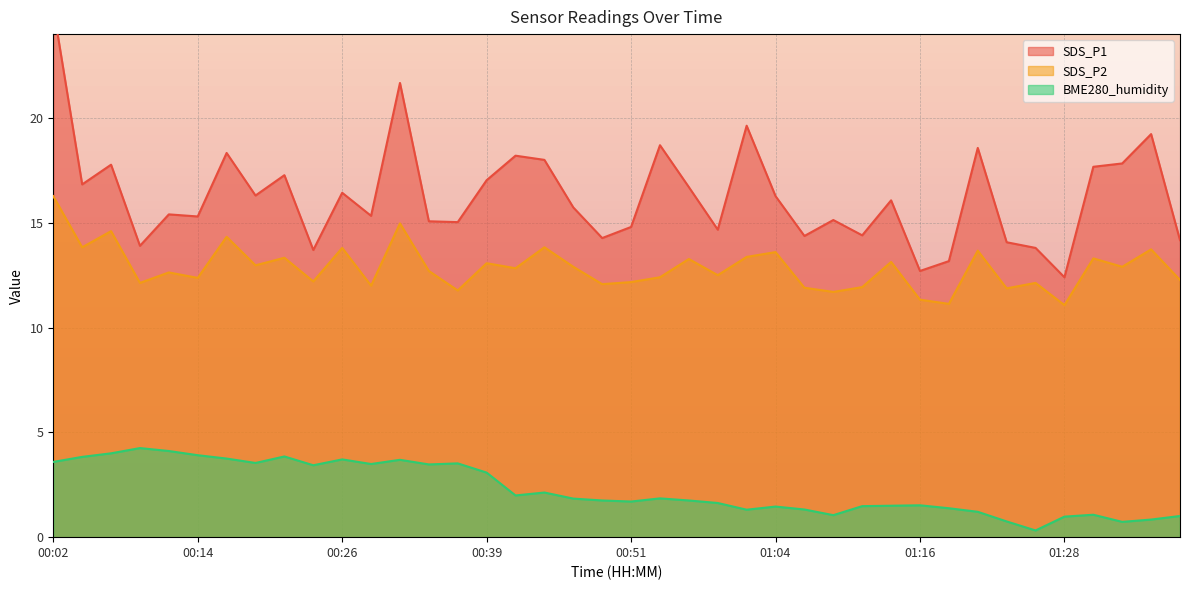

True or false: BME280_humidity has a value of 1.3 at 00:44.

False